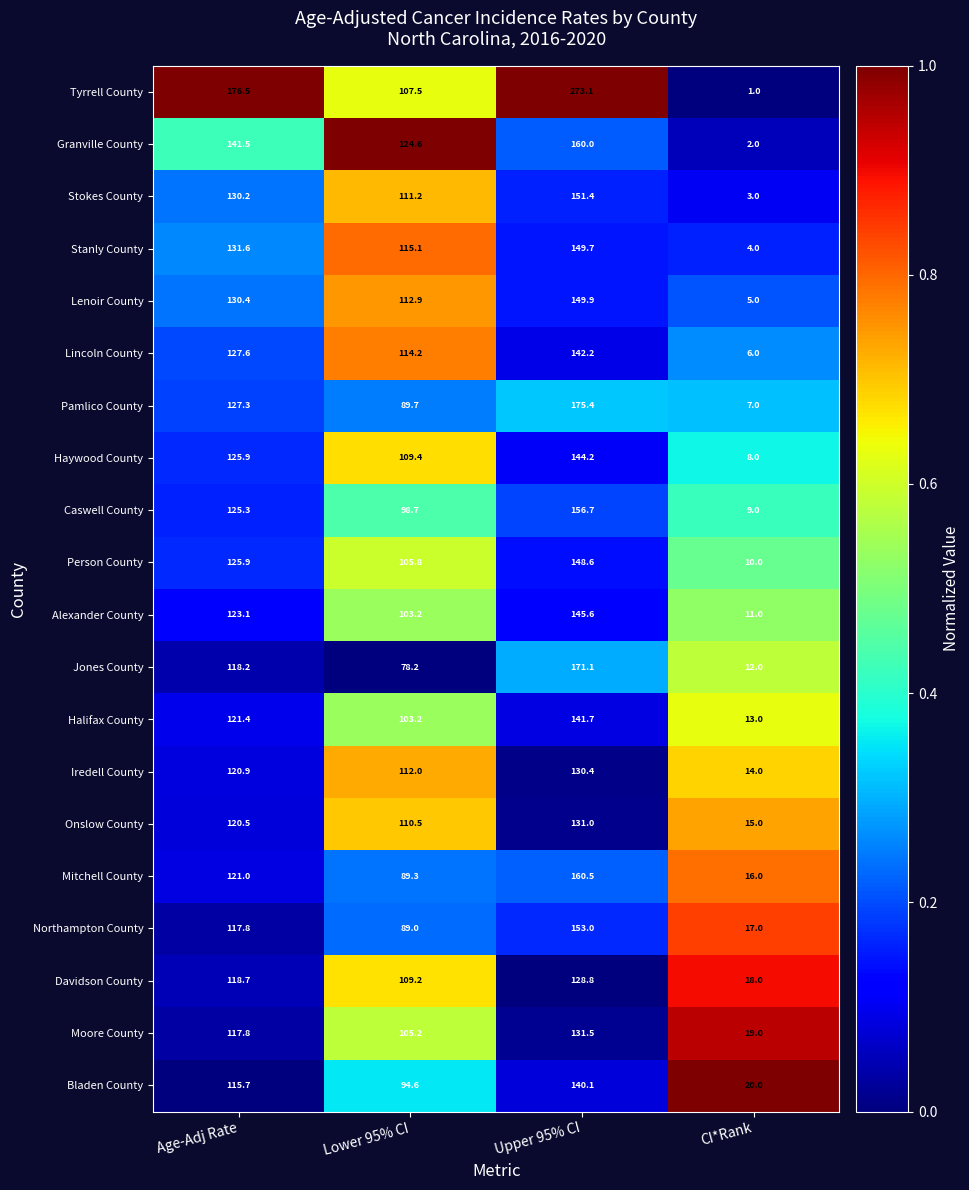

Where does the Iredell County series first go above 120?

Age-Adj Rate